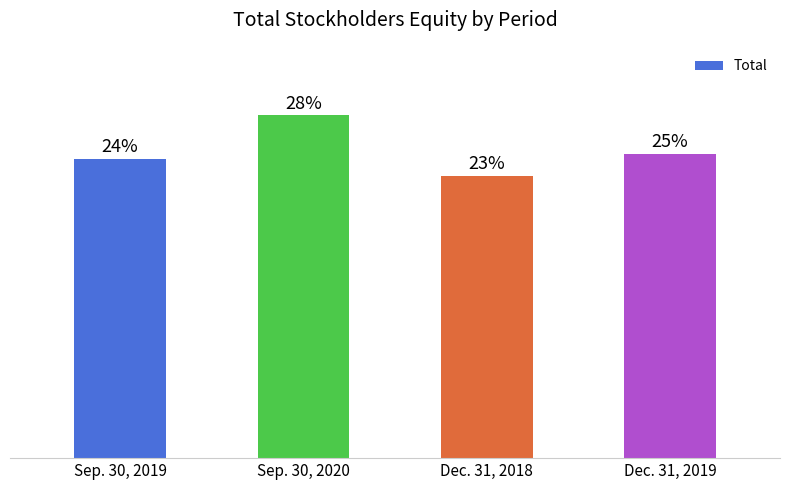

What is the difference between the values at Dec. 31, 2019 and Sep. 30, 2020?

20916